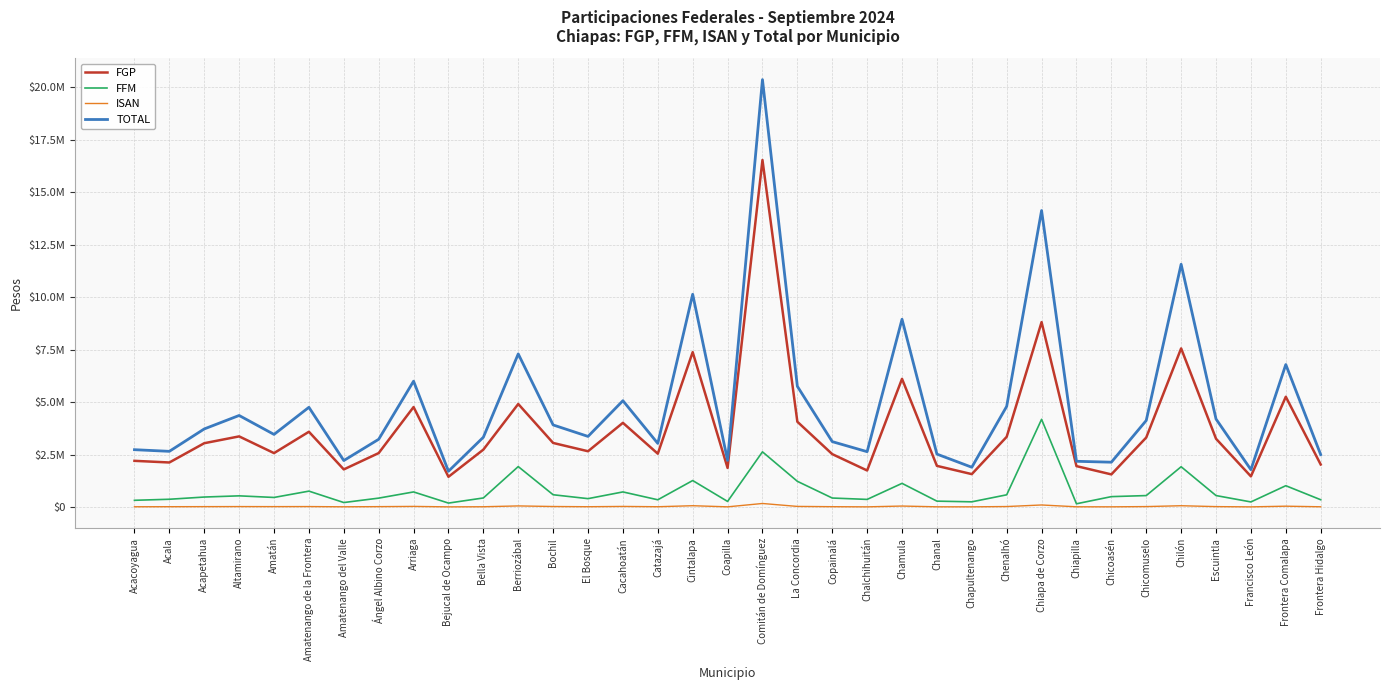

What is the difference between the maximum and second lowest values in the FGP series?

15076252.0